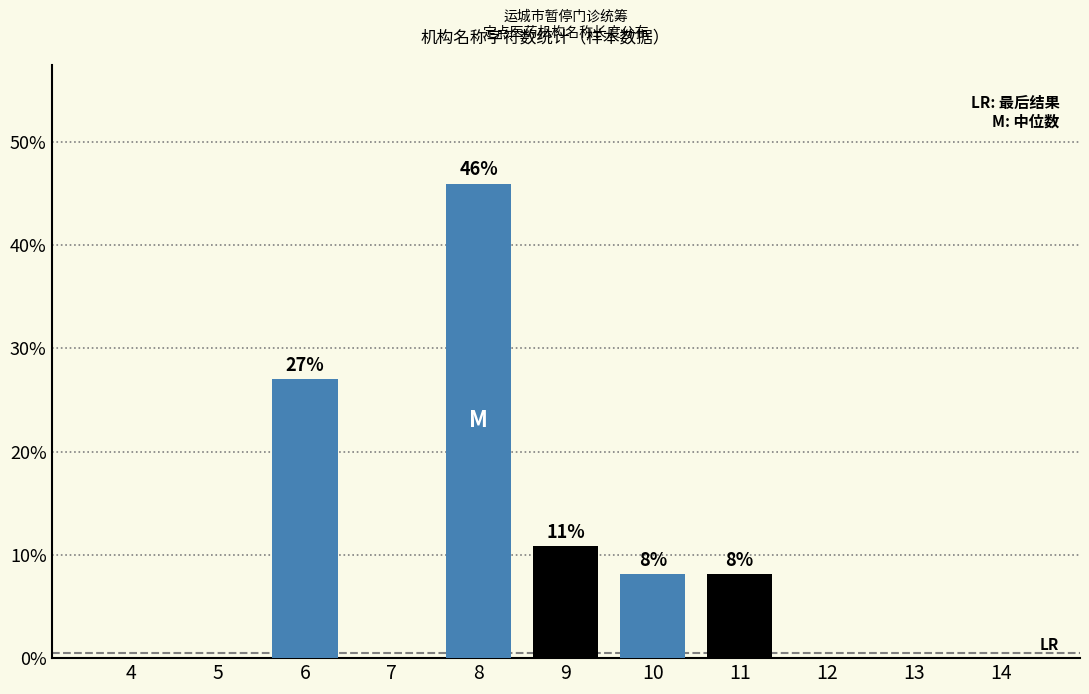

Reading right to left, what are all the values shown in this chart?

14=0.0	13=0.0	12=0.0	11=8.1	10=8.1	9=10.8	8=45.9	7=0.0	6=27.0	5=0.0	4=0.0